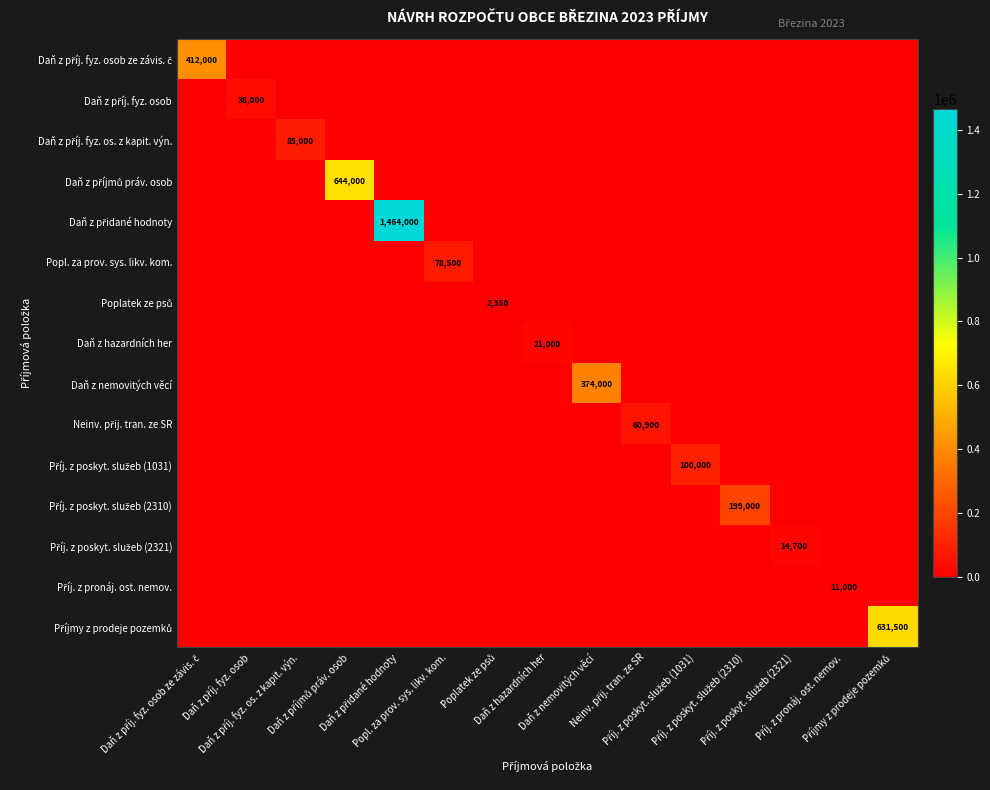

Where is Daň z příj. fyz. osob nearest to the value 19000?

Daň z příj. fyz. osob ze závis. č